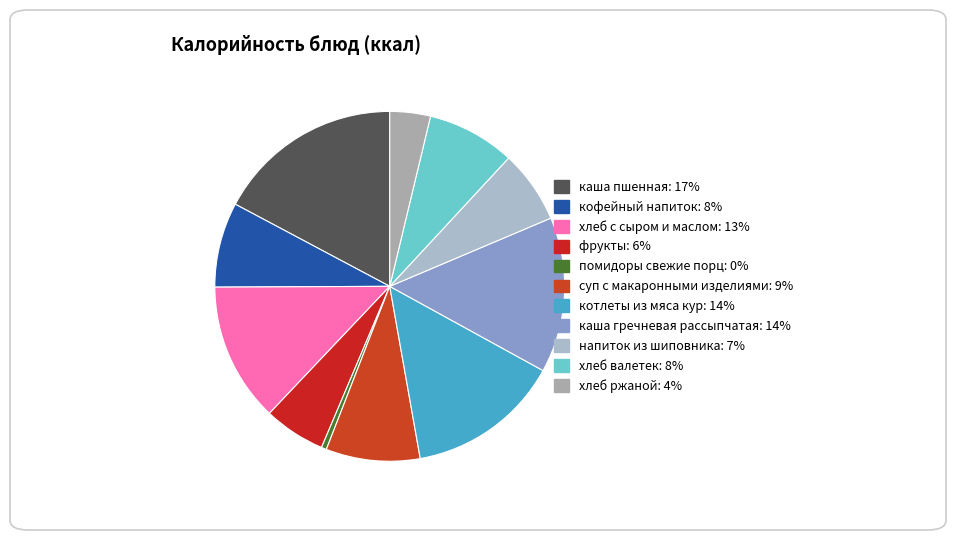

Rank the categories by value from highest to lowest.

каша пшенная, каша гречневая рассыпчатая, котлеты из мяса кур, хлеб с сыром и маслом, суп с макаронными изделиями, хлеб валетек, кофейный напиток, напиток из шиповника, фрукты, хлеб ржаной, помидоры свежие порц